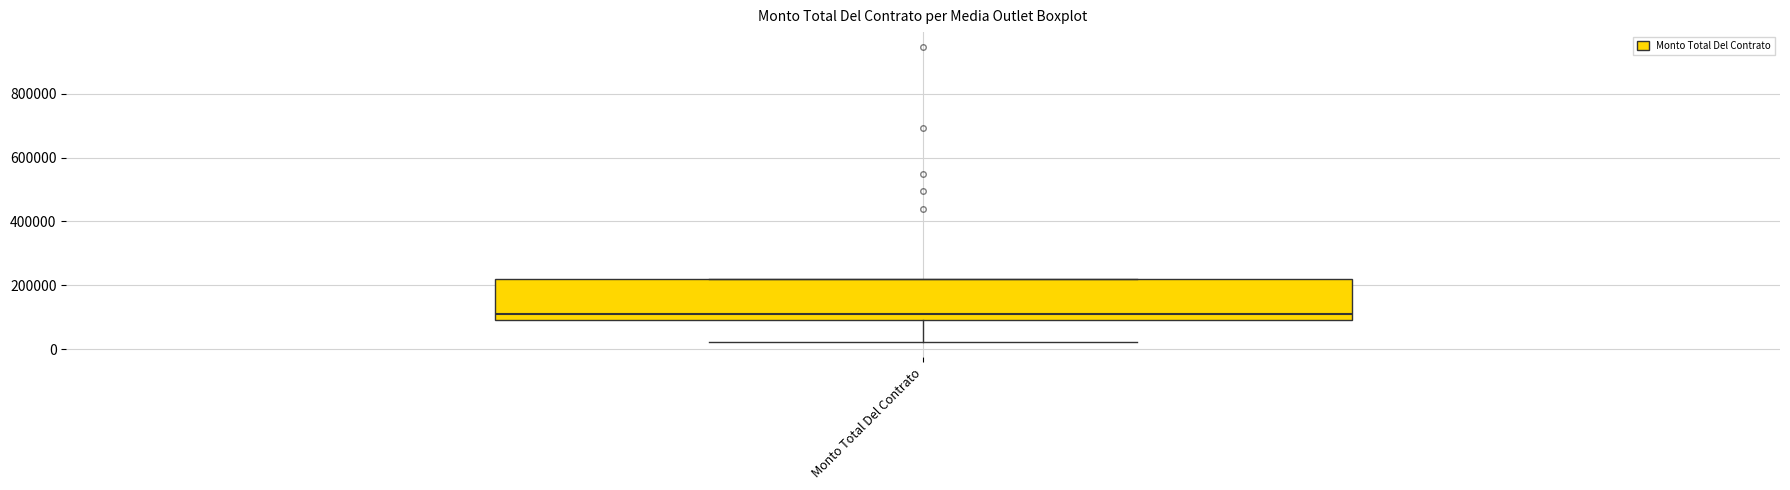

Transcribe this box plot: give where the median line is, the range the box spans, and where the two whiskers end, as read against the y-axis. The values are not printed on the chart, so give them approximately, as read against the axis.

median 100000 (just above the box's lower edge), box 100000 to 220000, whiskers 20000 to 220000